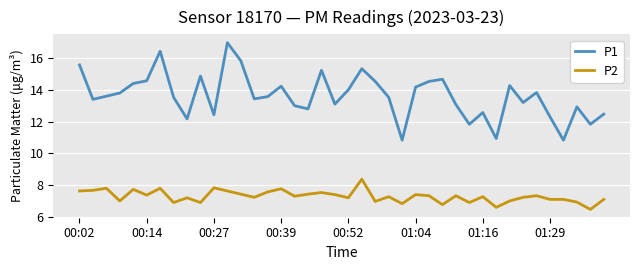

True or false: P1 and P2 cross at least once.

False